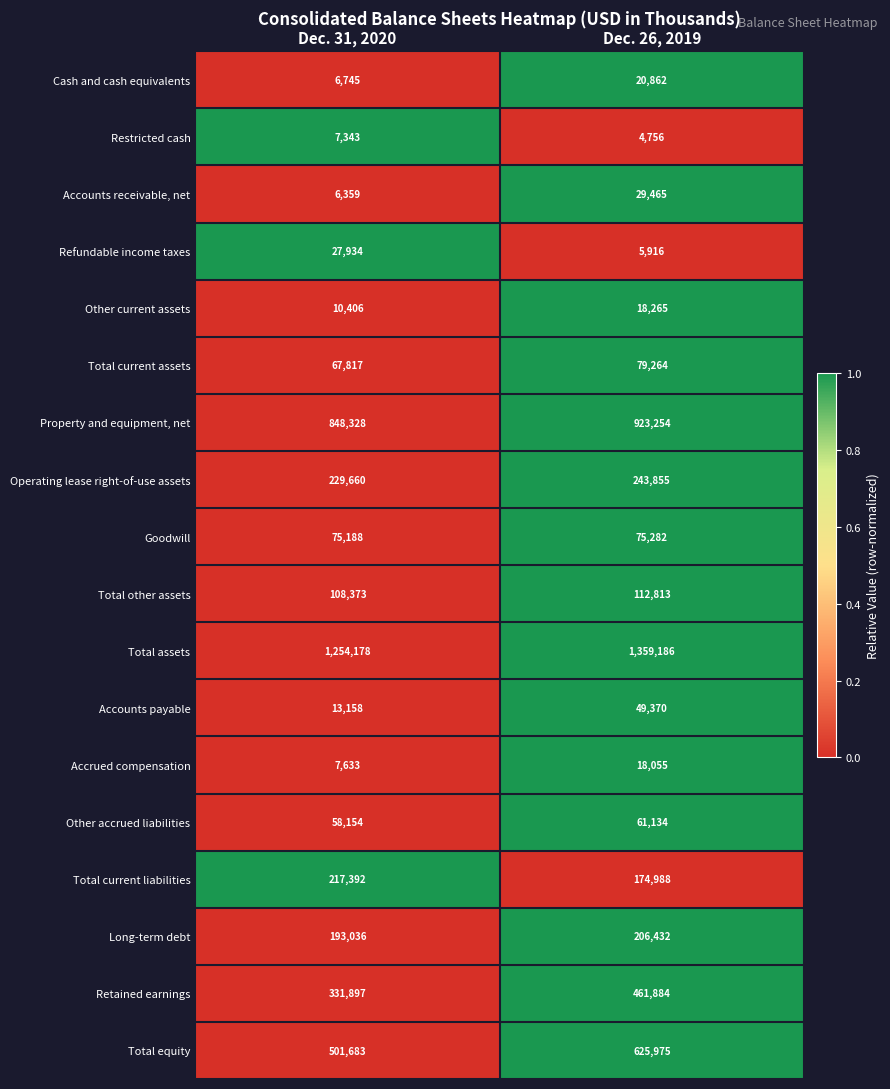

Where is Goodwill nearest to the value 75235?

Dec. 31, 2020